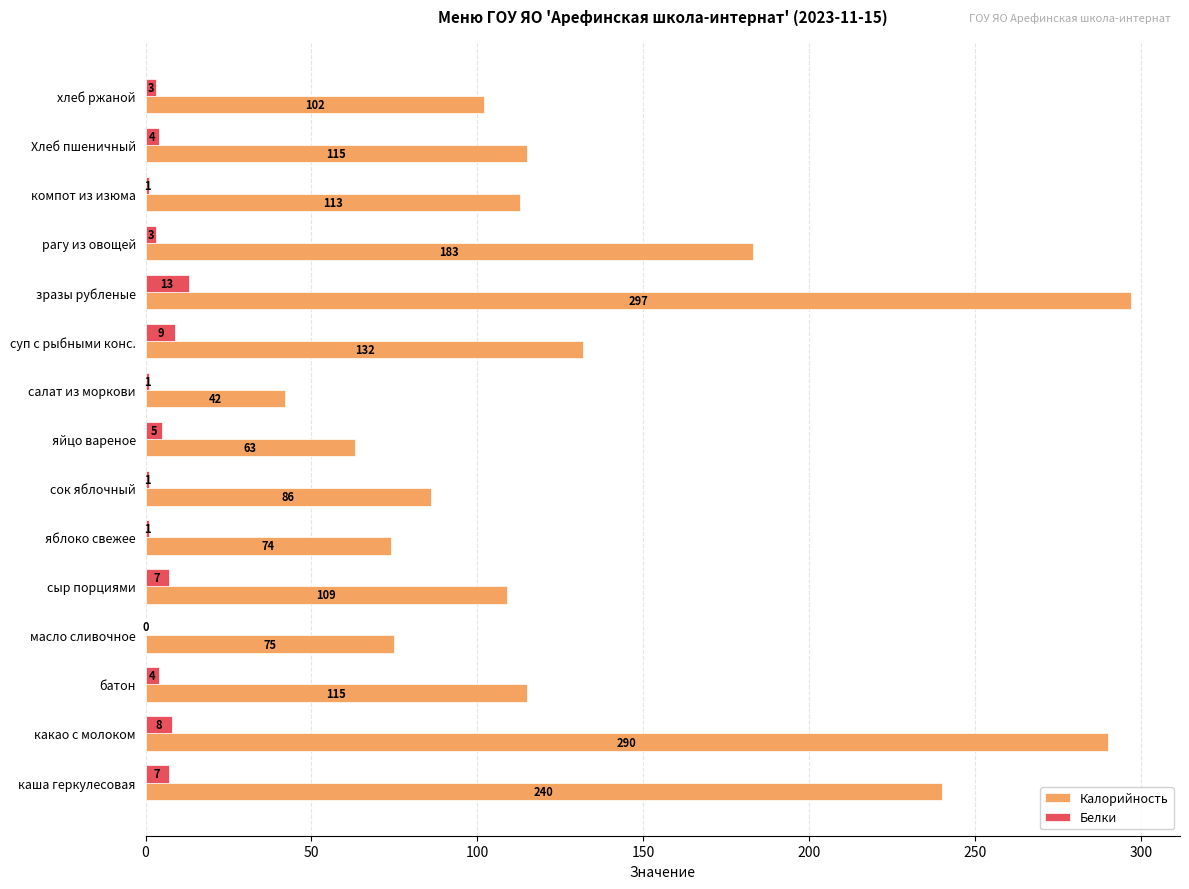

Which series changed the most between сыр порциями and сок яблочный?

Калорийность